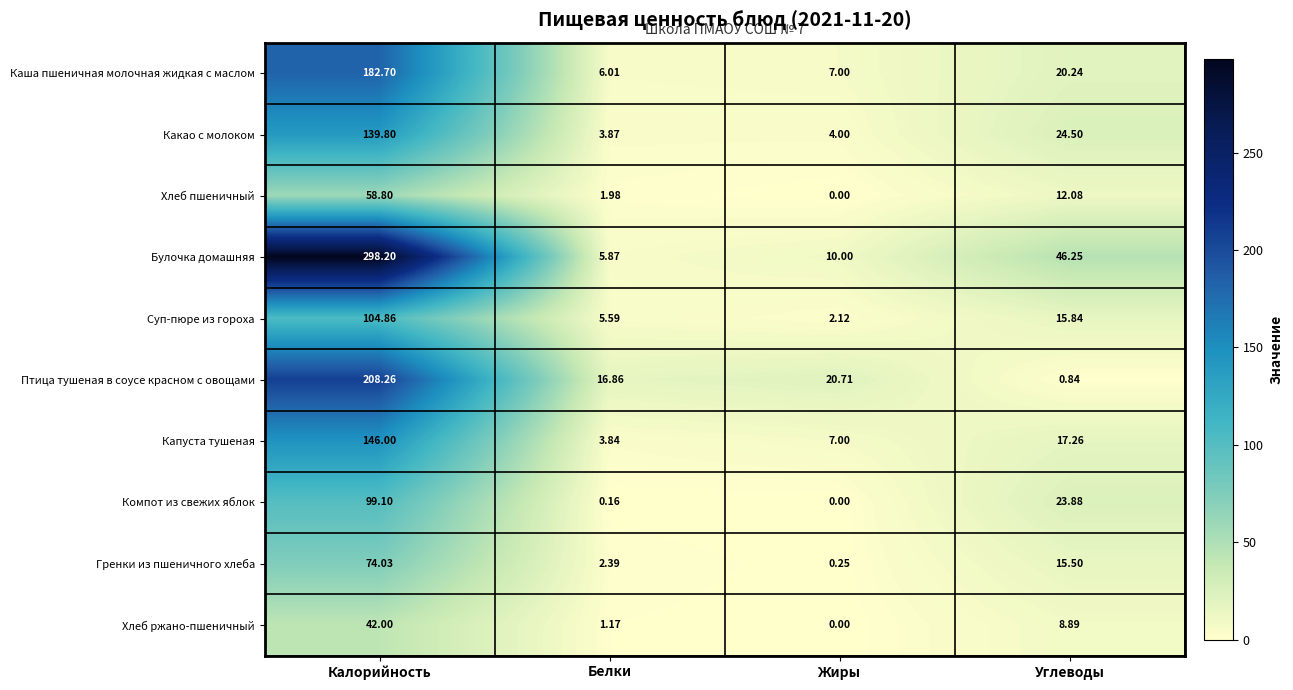

How many series are shown in this chart?

10